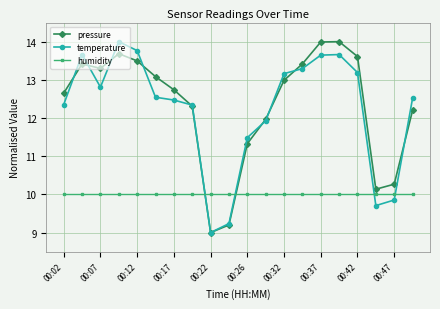

How many interior local peaks does the pressure series have?

3